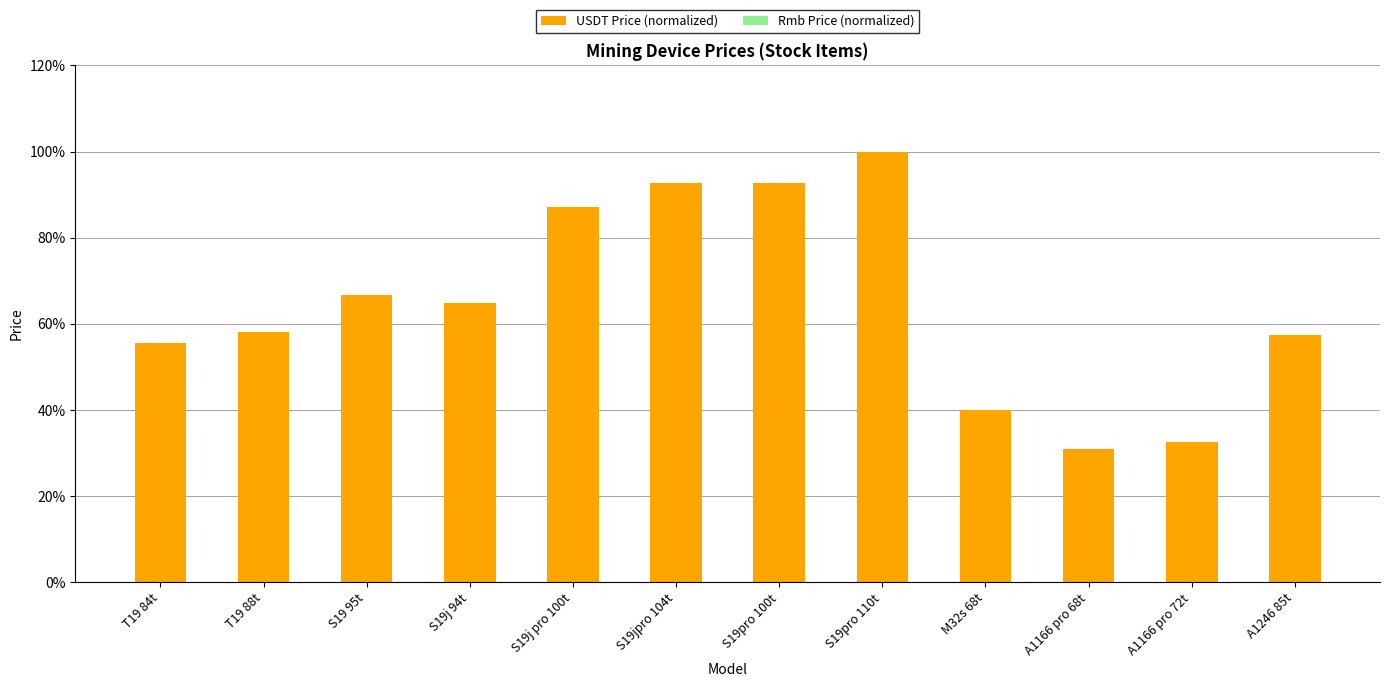

Which category has the highest value in the USDT Price (normalized) series?

S19pro 110t